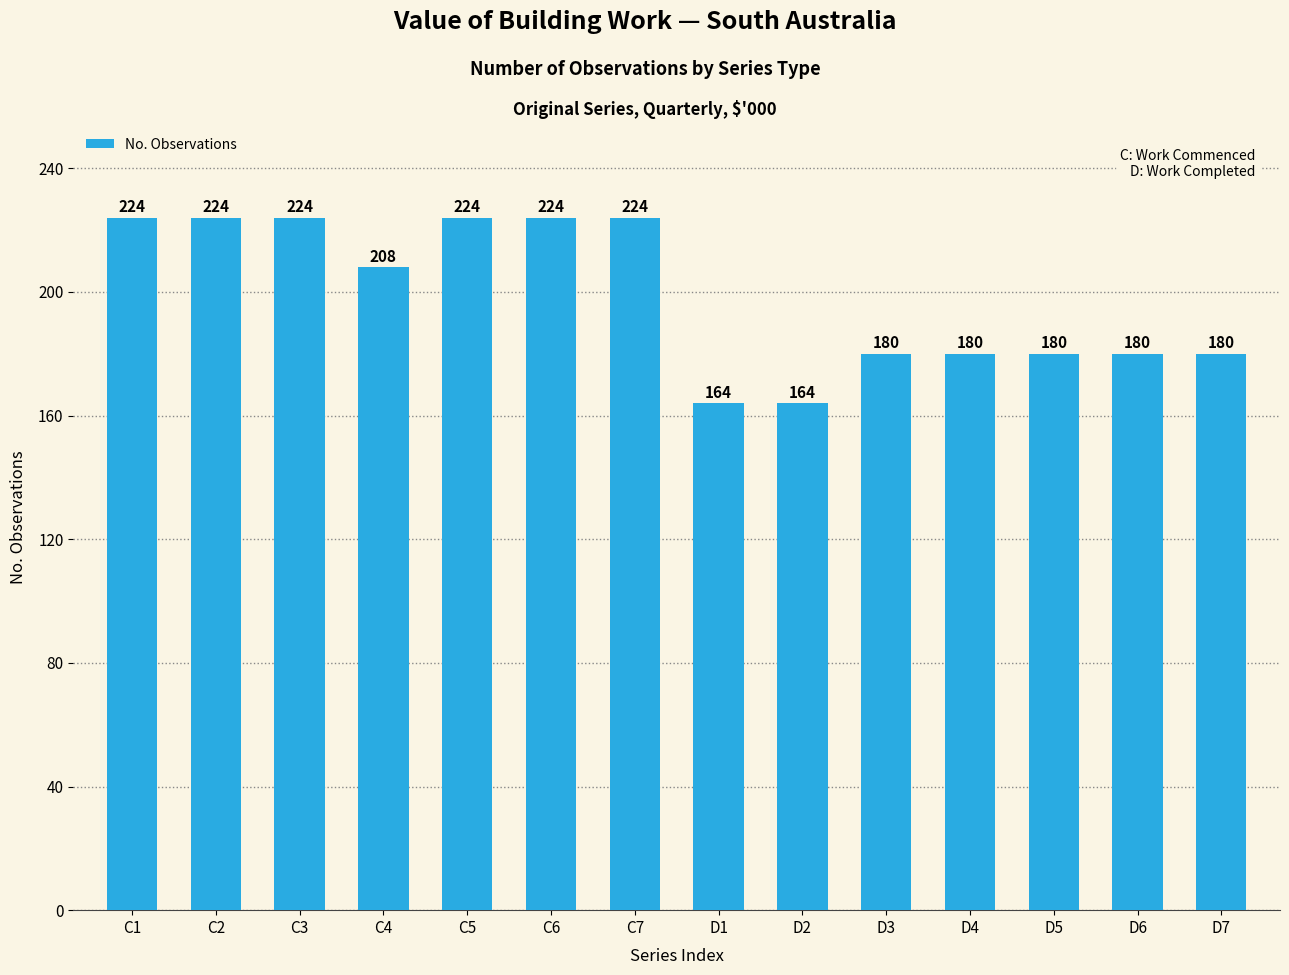

Which has a higher value, C1 or D7?

C1